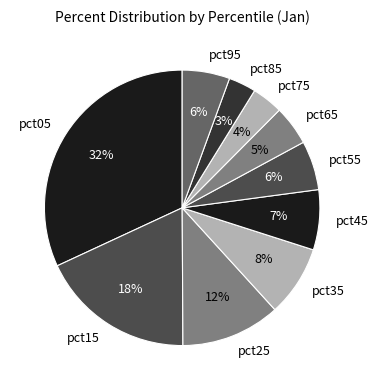

Do pct45 and pct15 together represent more than half of the pie?

No